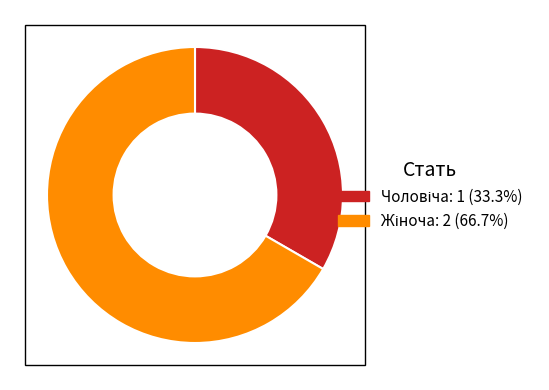

Is there any slice that represents more than half of the pie?

Yes